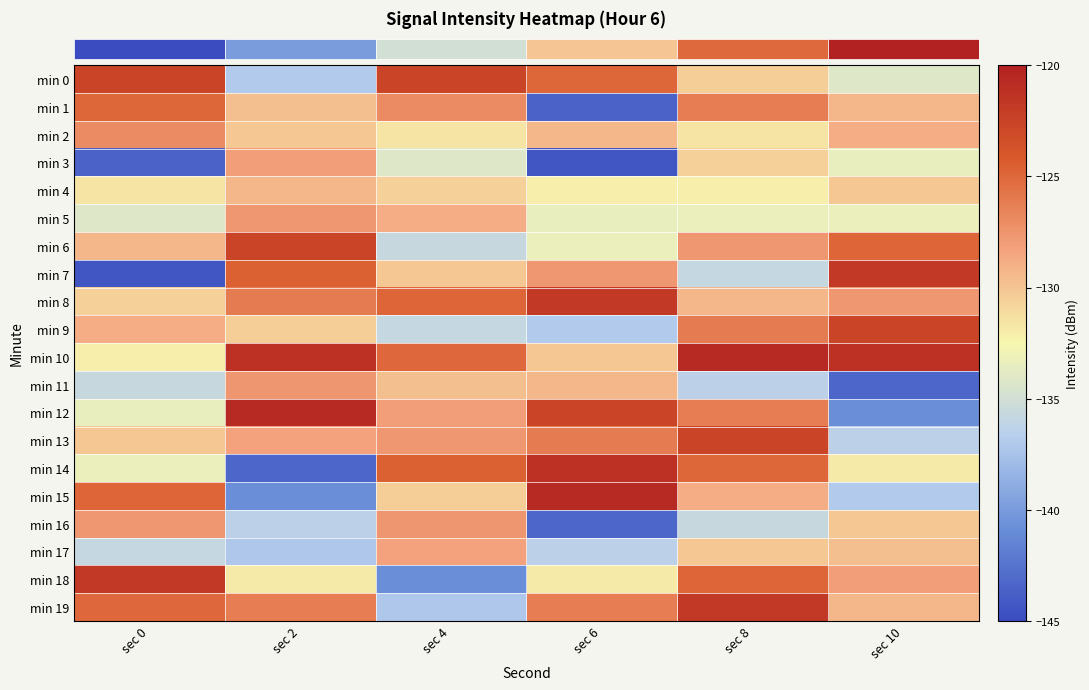

How many series are shown in this chart?

20